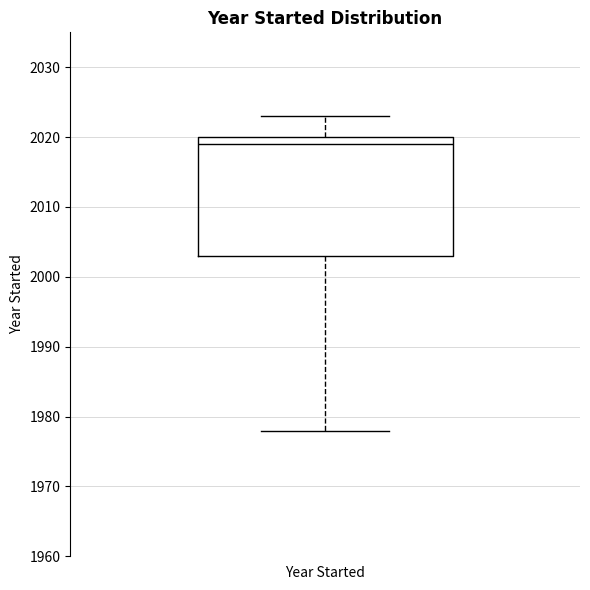

Where does the median line of the box for Year Started sit on the y-axis? The values are not printed on the chart, so give them approximately, as read against the axis.

2019